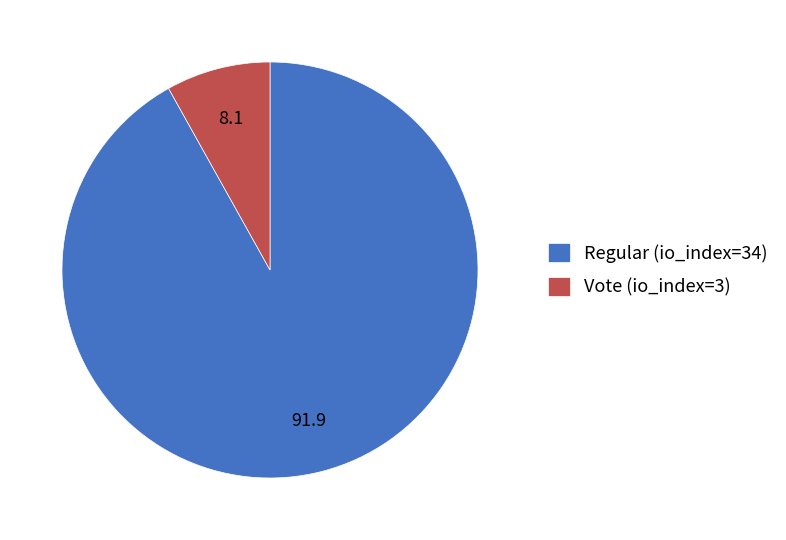

Rank the categories by value from lowest to highest.

Vote (io_index=3), Regular (io_index=34)